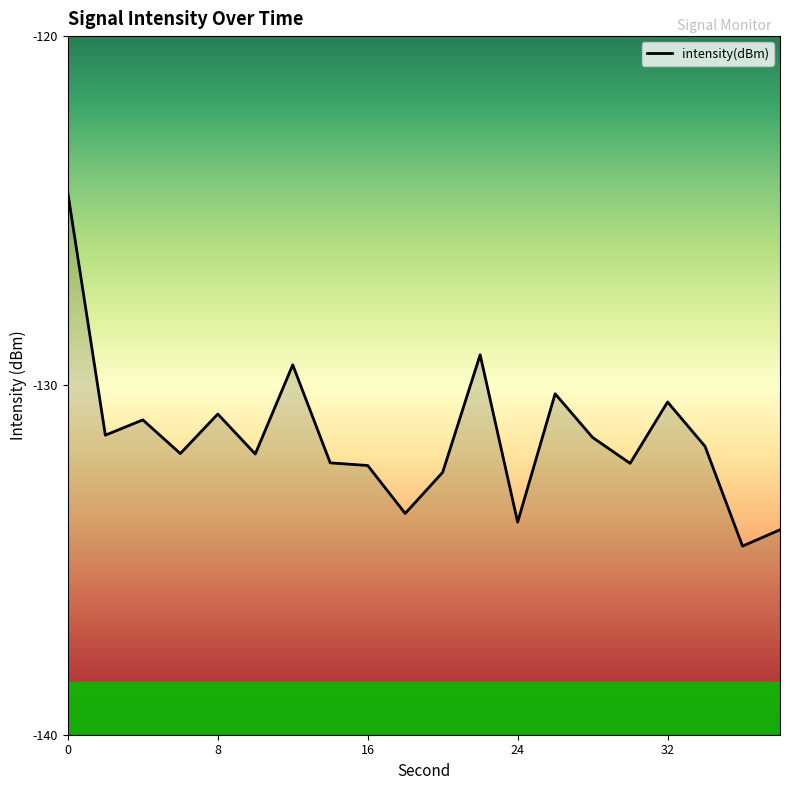

Is it true that the value at 8 is -130.8?

True